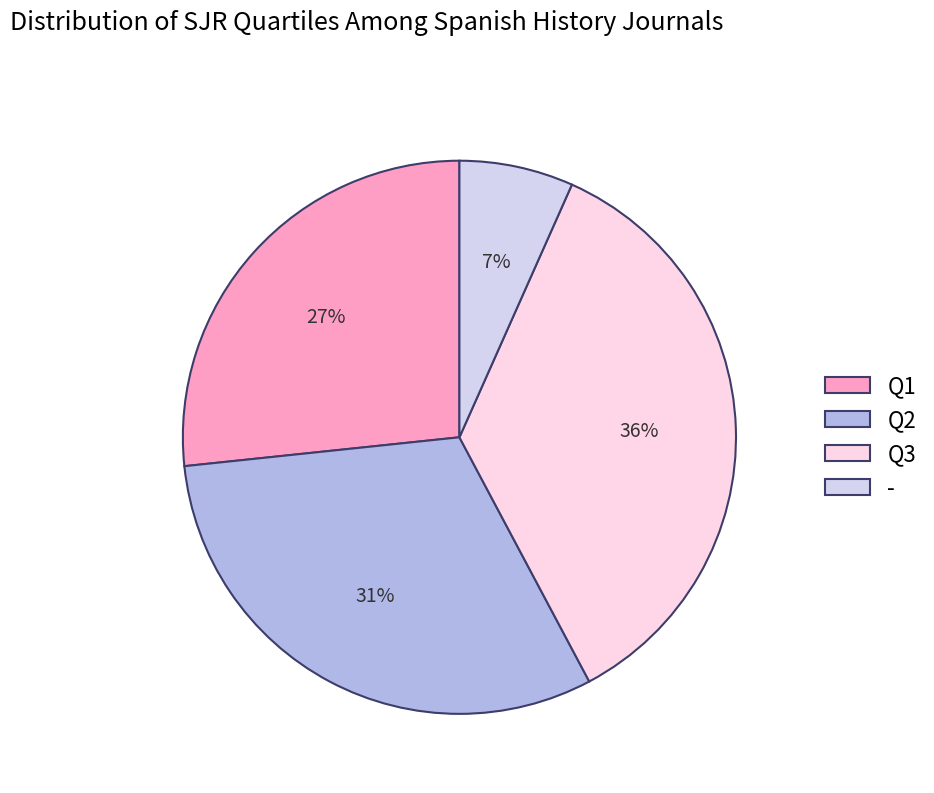

Which category has the smallest portion of the pie?

-